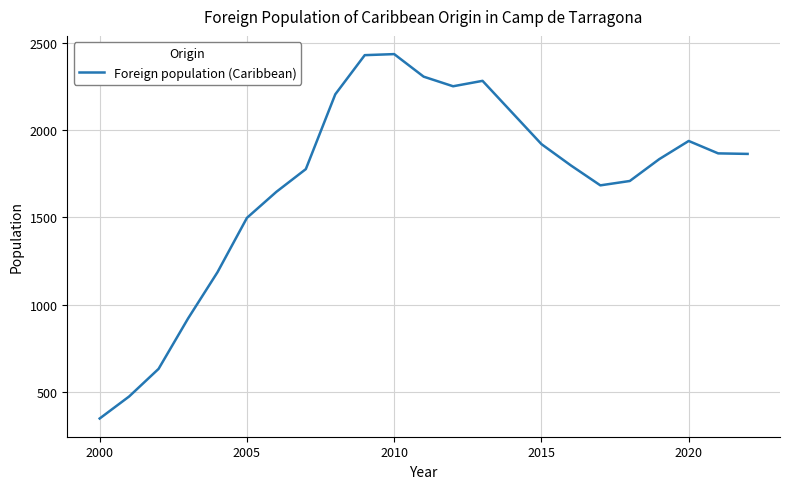

What is the maximum value shown in the chart?

2434